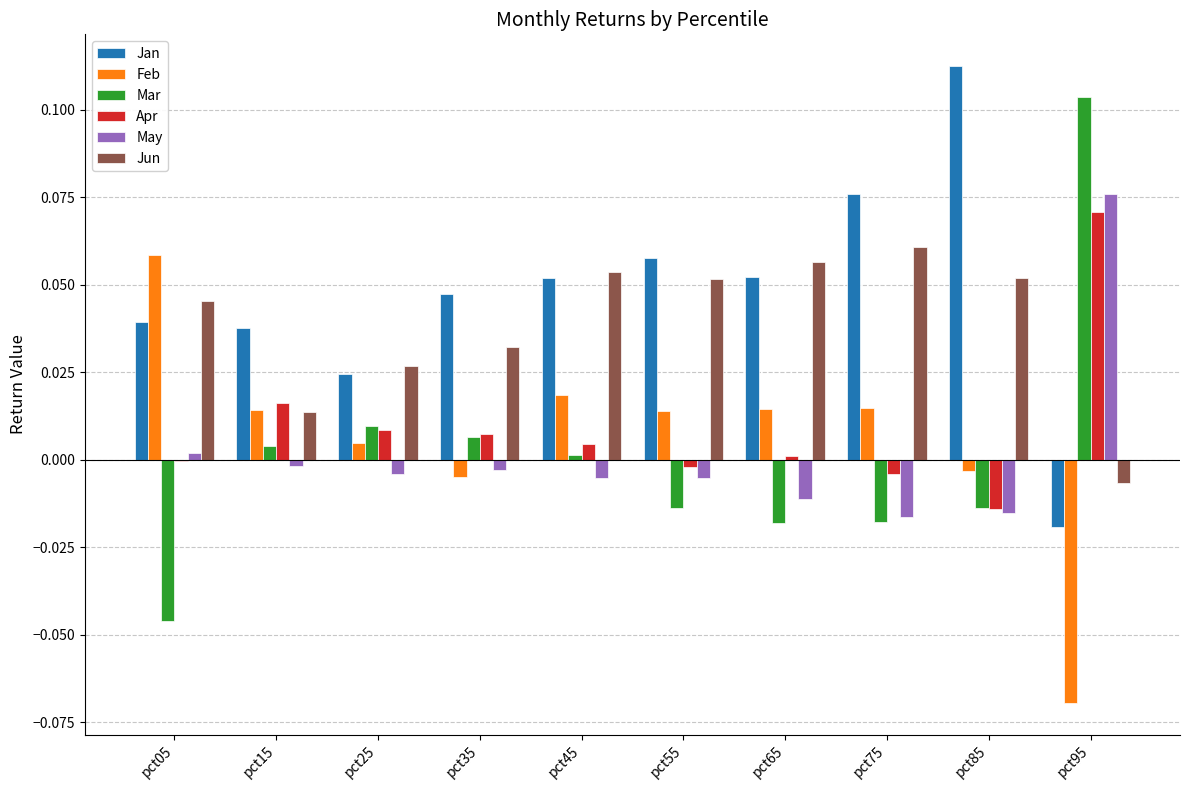

Between pct15 and pct75, which series saw the biggest shift?

Jun